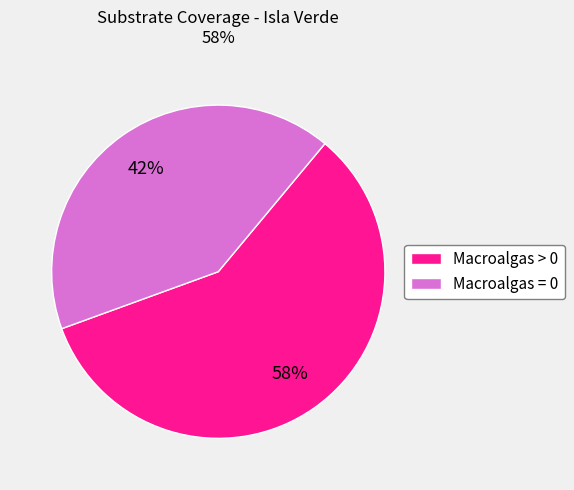

True or false: Macroalgas = 0 accounts for 52% of the total.

False